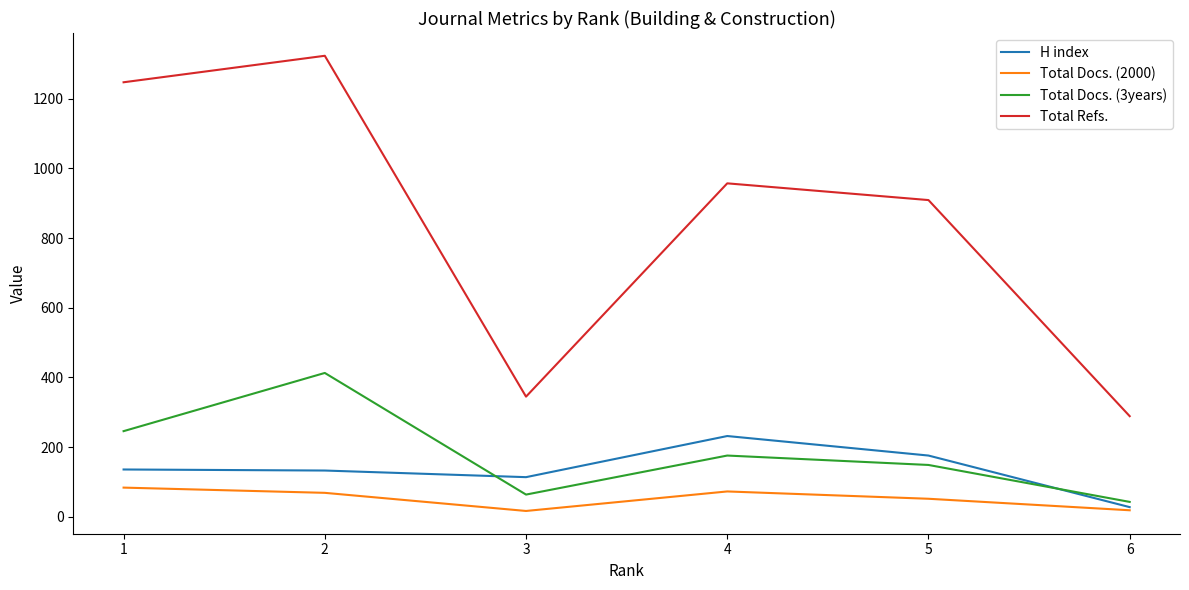

The value of Total Docs. (3years) at 3 is 64. True or false?

True